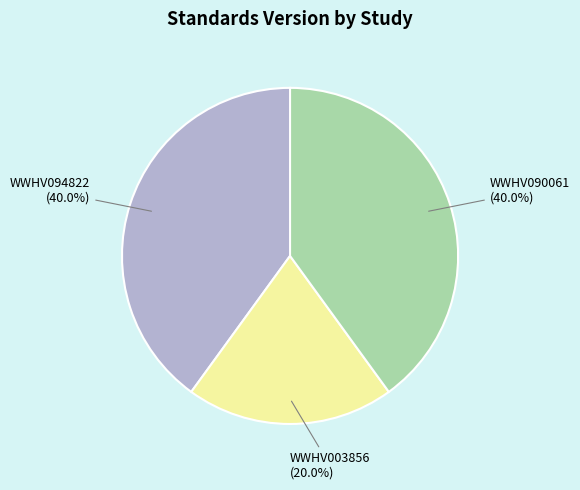

Does WWHV094822 account for over 50% of the chart?

No